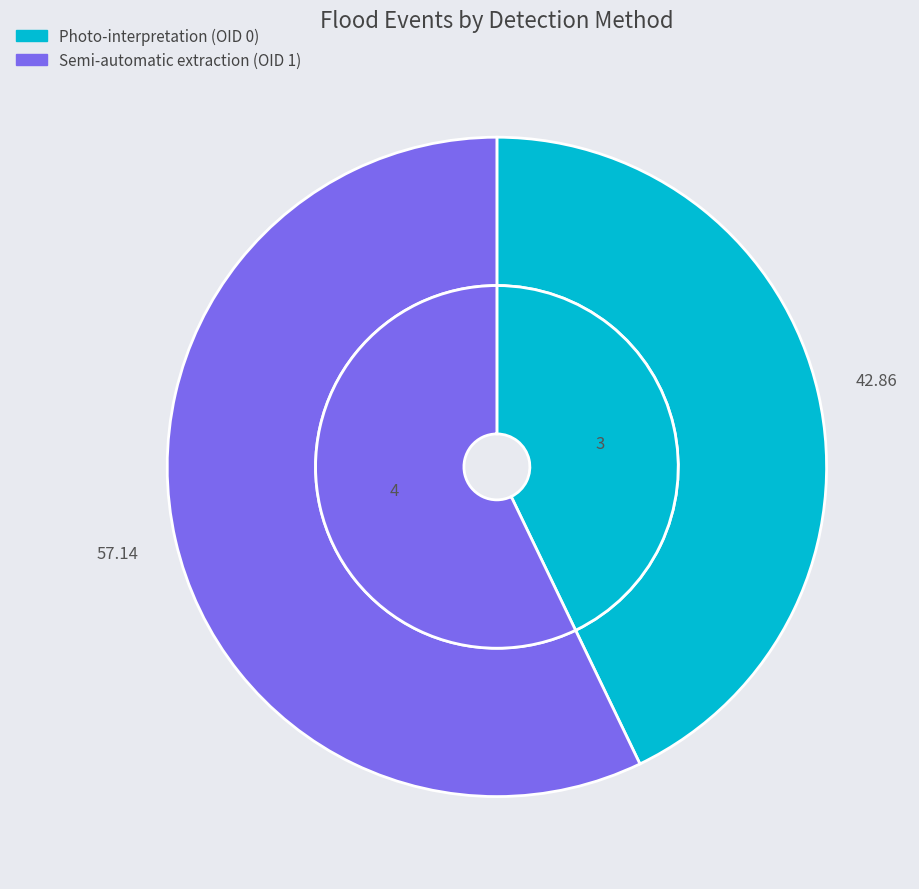

To the nearest percent, what is the combined percentage of Semi-automatic extraction (OID 1) and Photo-interpretation (OID 0)?

100%